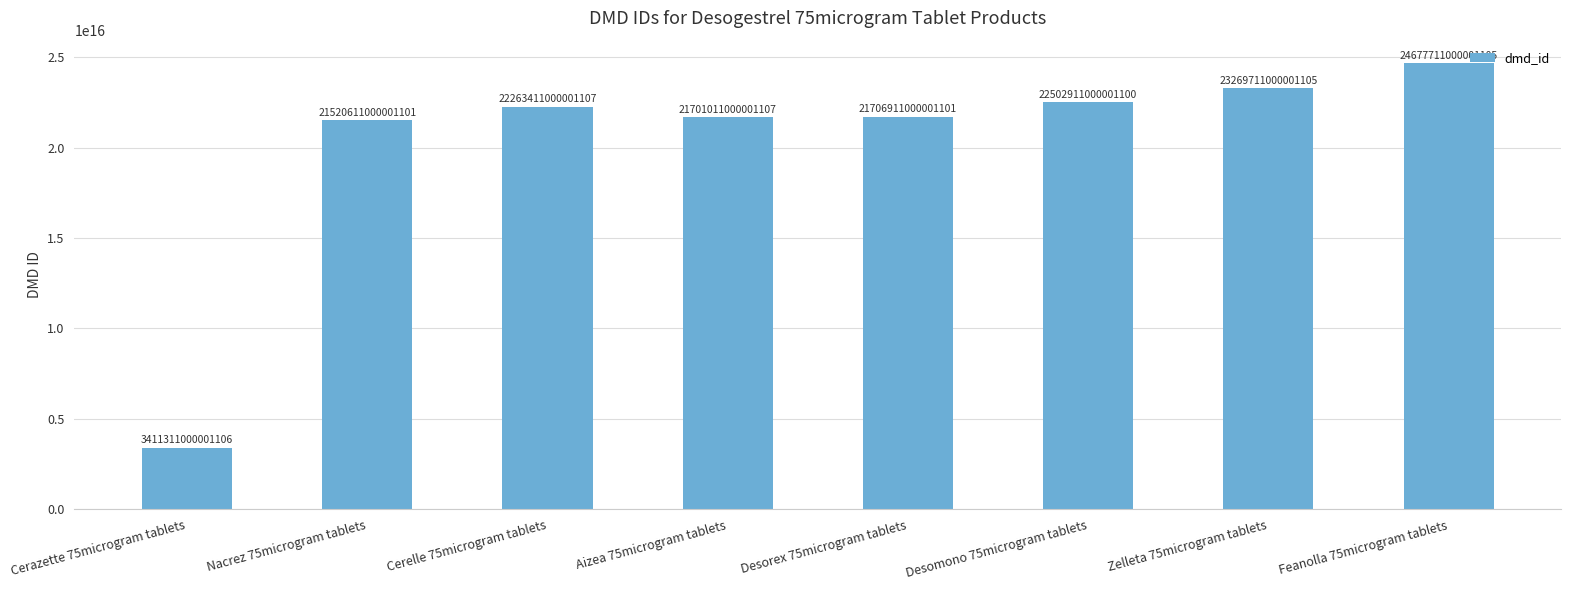

Are the bars grouped side by side (vs. stacked)?

No